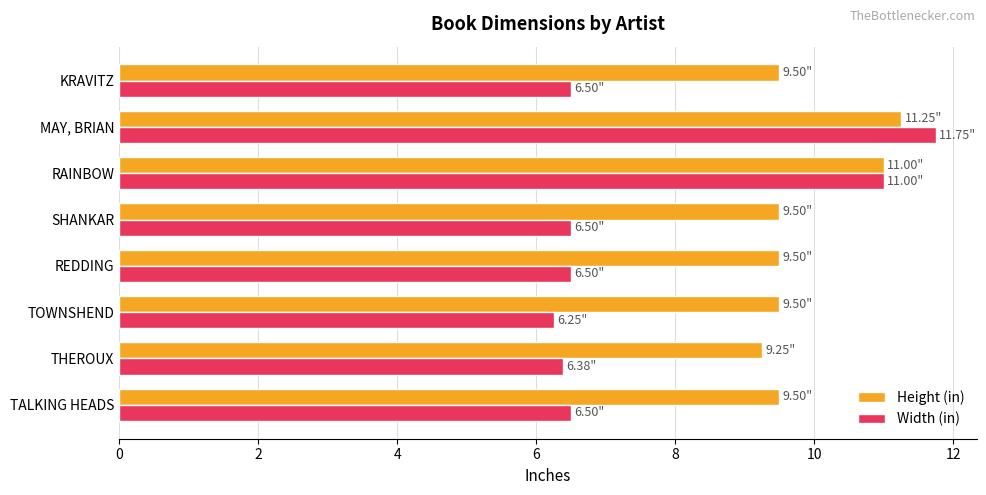

What is the sum of all Height (in) values?

79.0